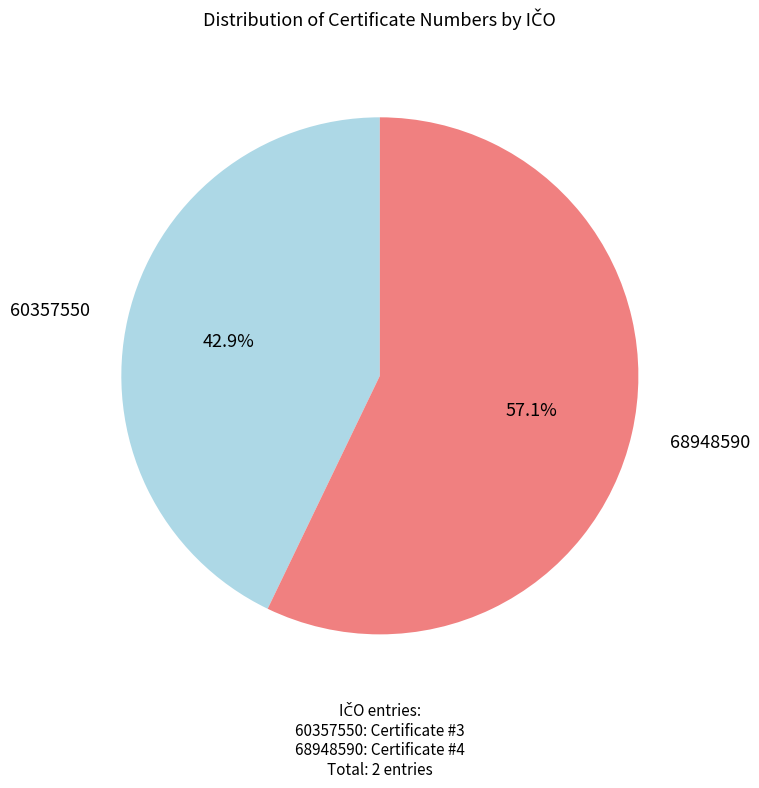

Which category has the biggest portion of the pie?

68948590